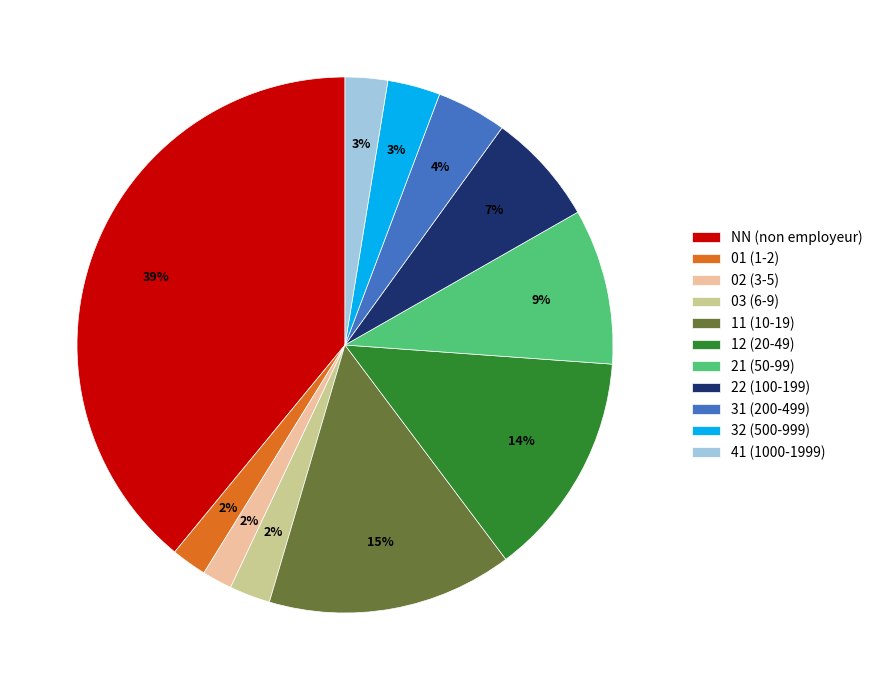

What is the ratio of the value at 01 (1-2) to the value at 22 (100-199)?

0.3